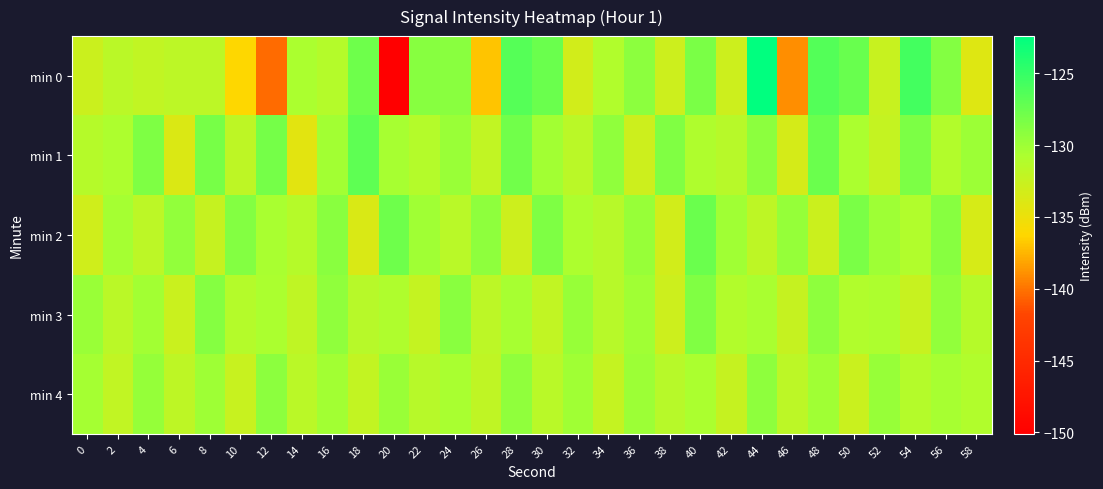

At which category is the sum across all series the highest?

44